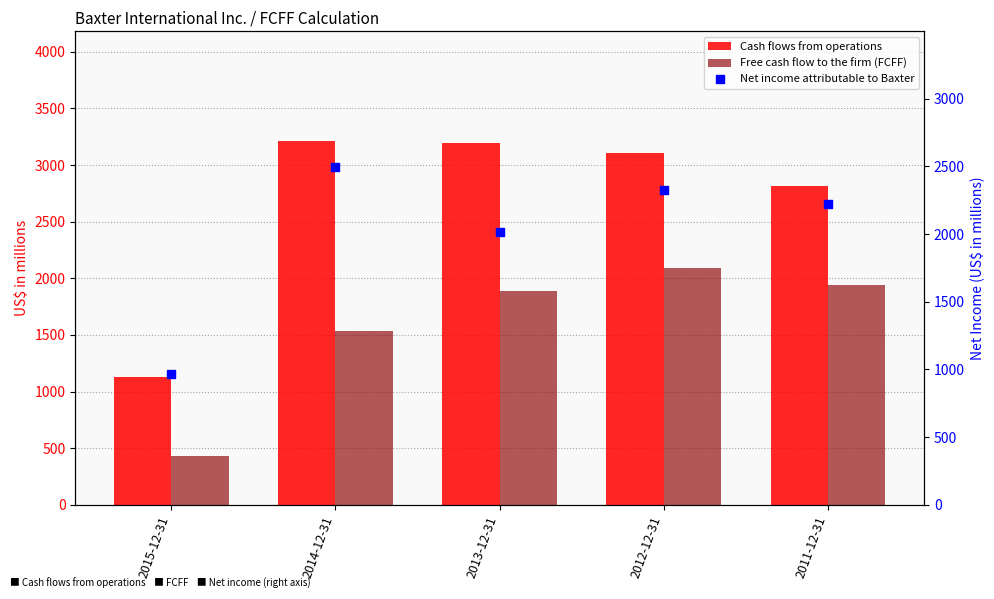

Which series has the largest total across all categories?

Cash flows from operations